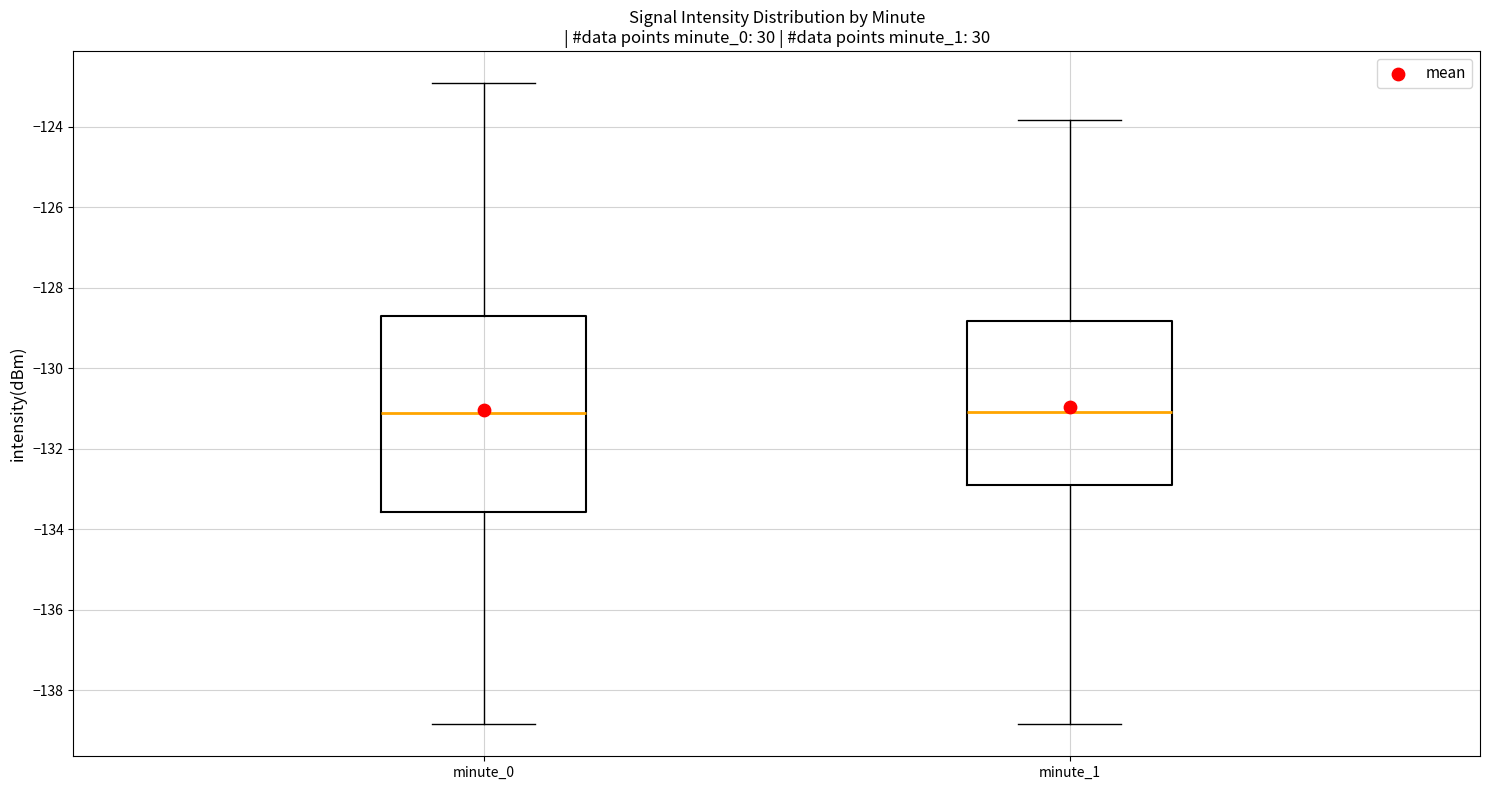

Reading left to right, read every box against the y-axis: the position of its median line, the range the box covers, and the ends of its whiskers. The values are not printed on the chart, so give them approximately, as read against the axis.

minute_0: median -131.2, box -133.6 to -128.8, whiskers -138.8 to -123.0
minute_1: median -131.0, box -133.0 to -128.8, whiskers -138.8 to -123.8